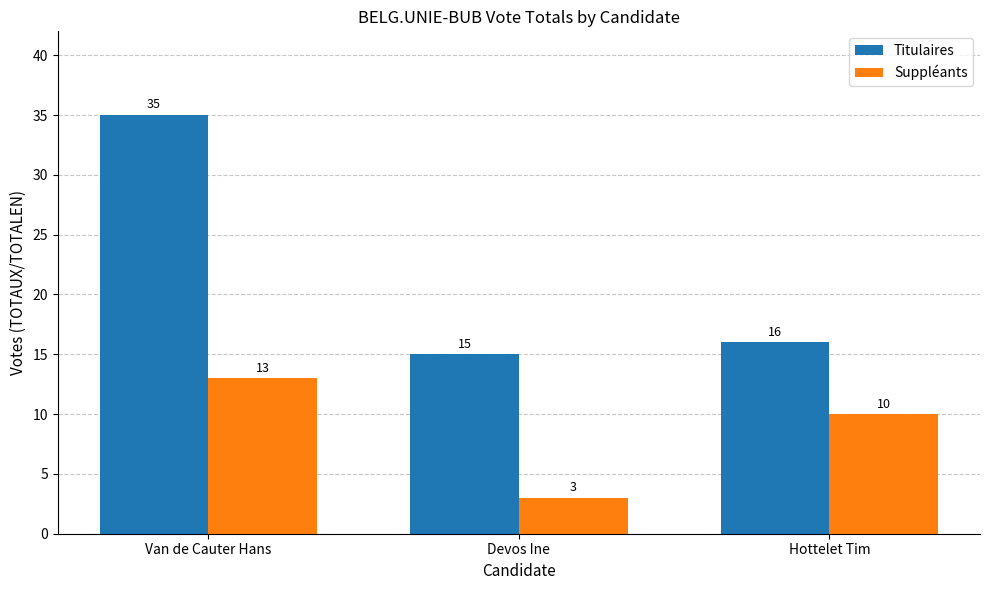

What is the spread (max minus min) of values at Hottelet Tim?

6